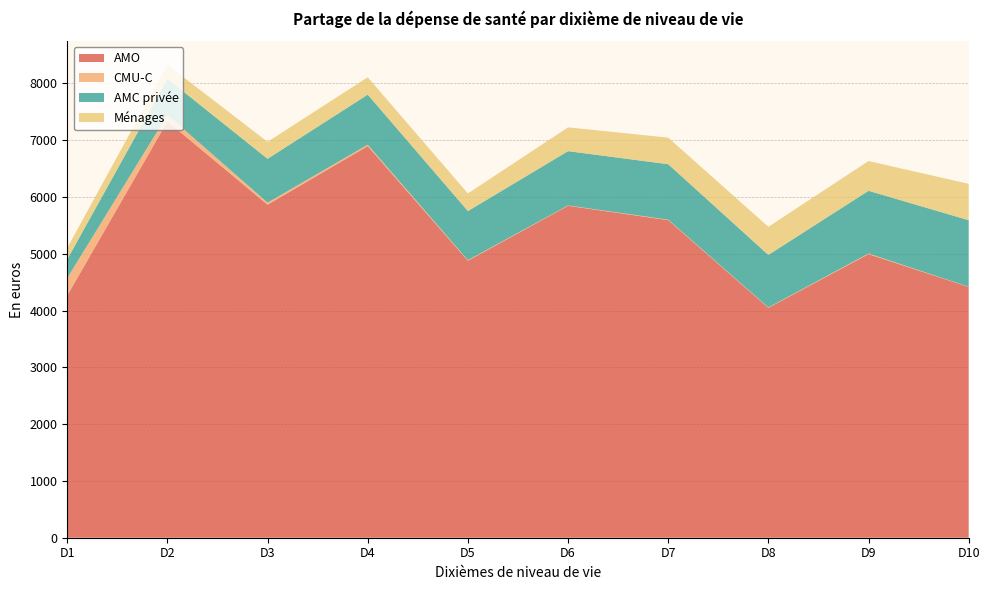

Reading right to left, what are all the values shown in this chart?

AMO: D10=4415	D9=4993	D8=4048	D7=5592	D6=5844	D5=4877	D4=6896	D3=5864	D2=7331	D1=4266
CMU-C: D10=4	D9=11	D8=7	D7=8	D6=6	D5=10	D4=23	D3=35	D2=114	D1=307
AMC privée: D10=1171	D9=1104	D8=924	D7=976	D6=956	D5=864	D4=882	D3=772	D2=634	D1=329
Ménages: D10=640	D9=524	D8=495	D7=468	D6=419	D5=310	D4=306	D3=299	D2=247	D1=201